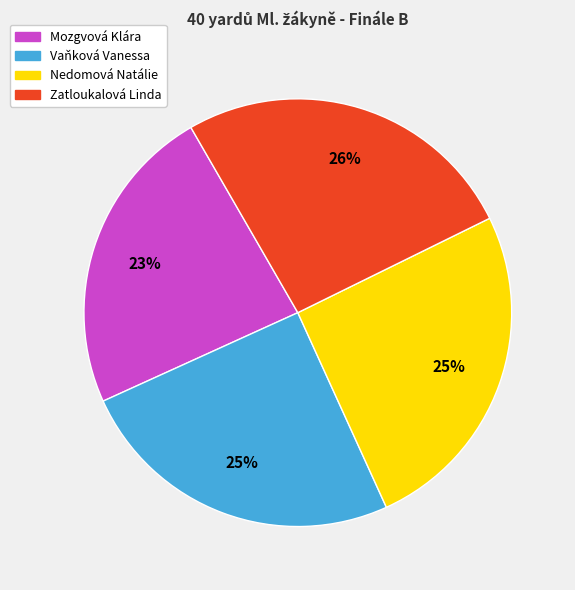

The Mozgvová Klára slice represents 23% of the pie. True or false?

True